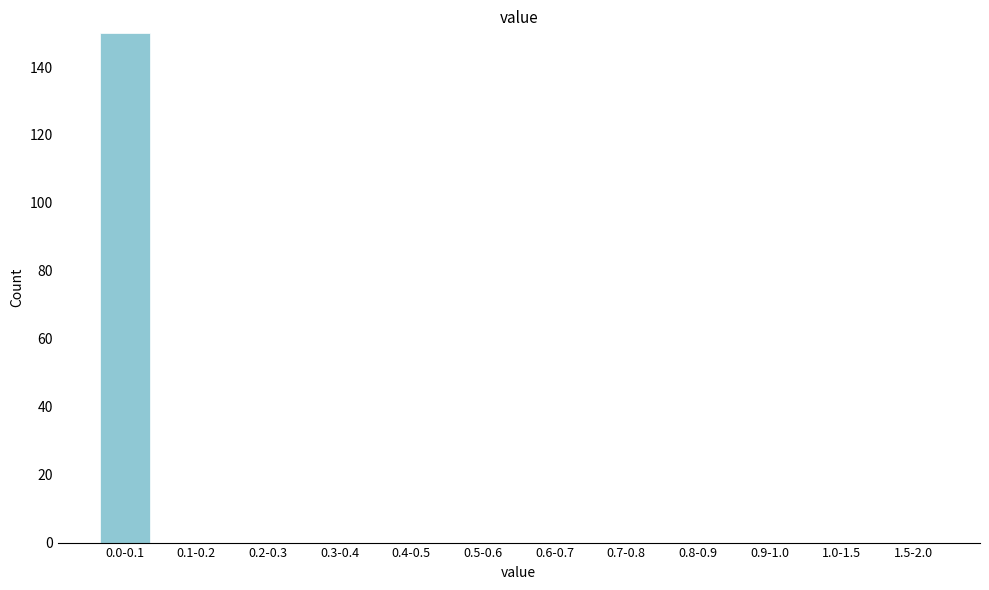

Reading right to left, transcribe all the data shown in this chart.

1.5-2.0=0	1.0-1.5=0	0.9-1.0=0	0.8-0.9=0	0.7-0.8=0	0.6-0.7=0	0.5-0.6=0	0.4-0.5=0	0.3-0.4=0	0.2-0.3=0	0.1-0.2=0	0.0-0.1=150